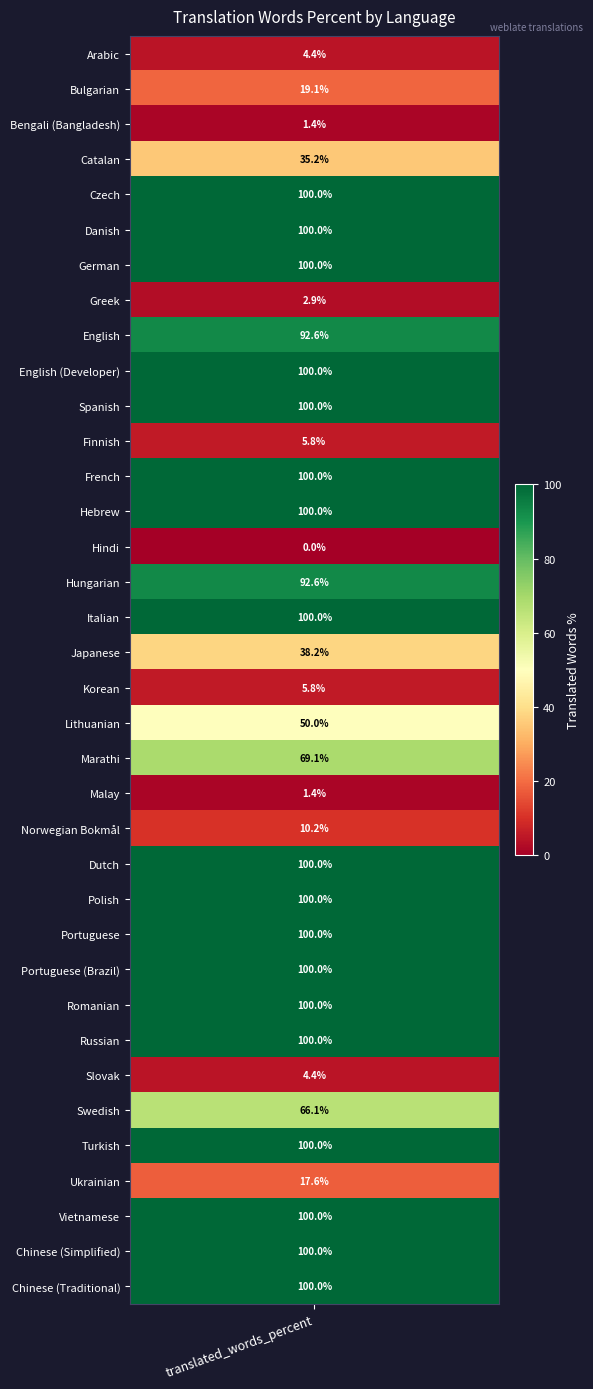

Rank the categories by value from lowest to highest.

Hindi, Bengali (Bangladesh), Malay, Greek, Arabic, Slovak, Finnish, Korean, Norwegian Bokmål, Ukrainian, Bulgarian, Catalan, Japanese, Lithuanian, Swedish, Marathi, English, Hungarian, Czech, Danish, German, English (Developer), Spanish, French, Hebrew, Italian, Dutch, Polish, Portuguese, Portuguese (Brazil), Romanian, Russian, Turkish, Vietnamese, Chinese (Simplified), Chinese (Traditional)